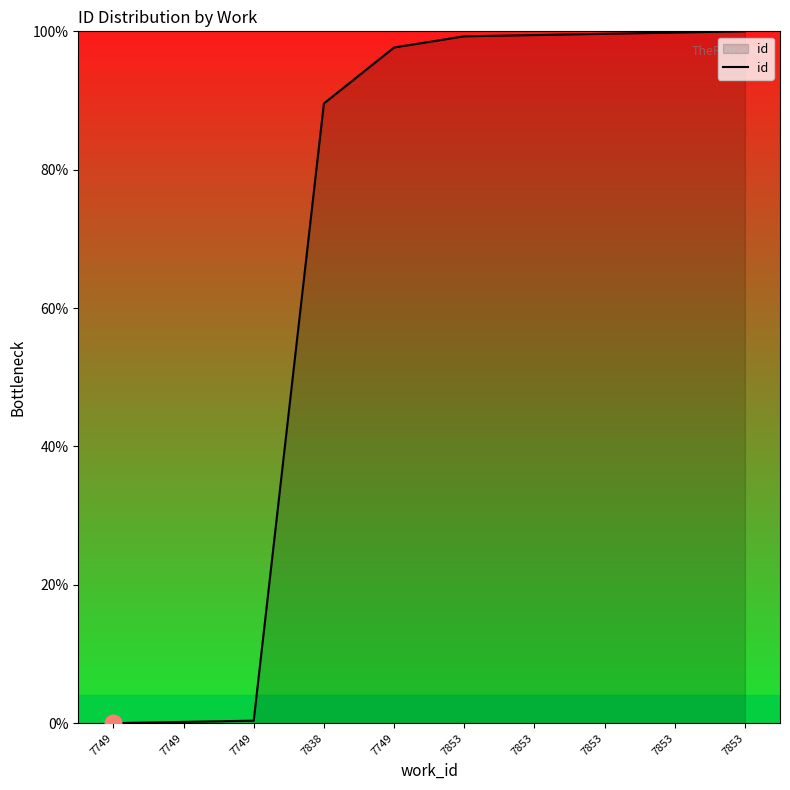

Rank the categories by value from highest to lowest.

7853, 7853, 7853, 7853, 7853, 7749, 7838, 7749, 7749, 7749